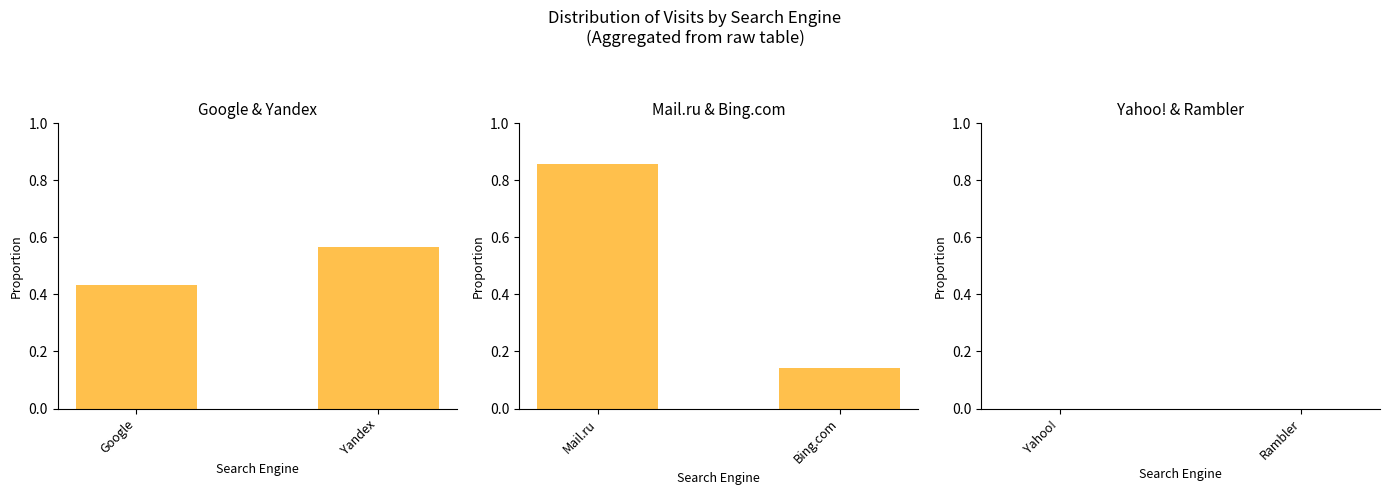

What is the difference between the maximum and minimum values in the Google & Yandex series?

0.1